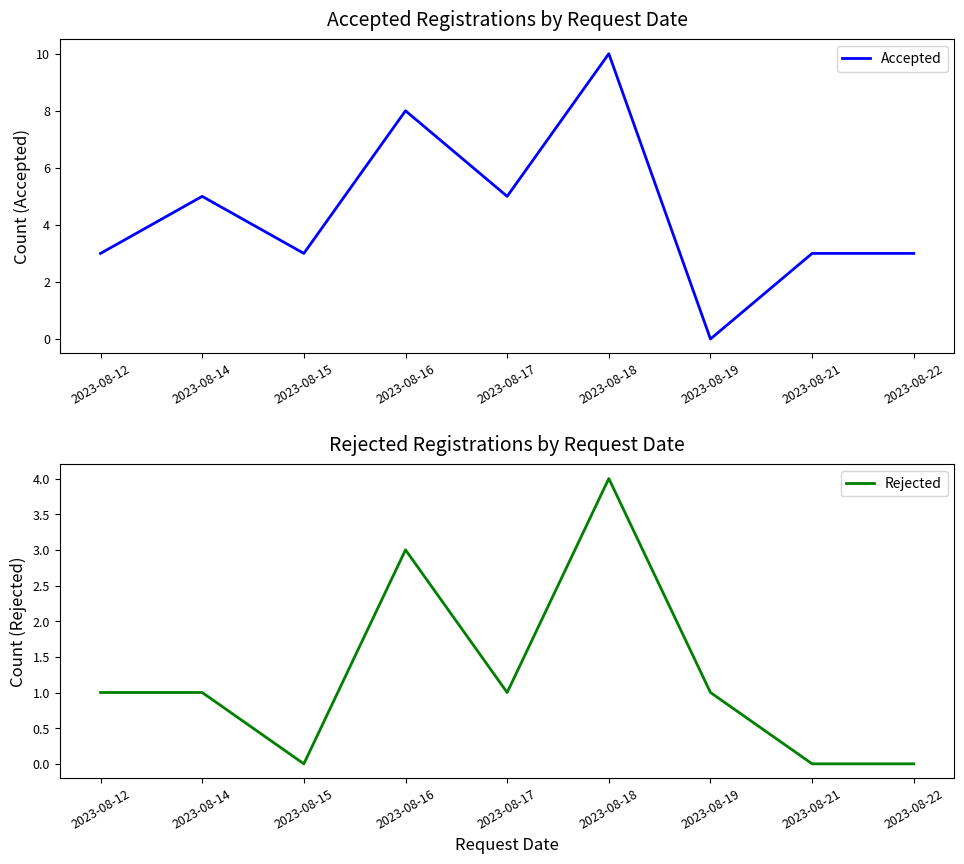

Reading left to right, extract all data points from this chart.

Accepted: 2023-08-12=3	2023-08-14=5	2023-08-15=3	2023-08-16=8	2023-08-17=5	2023-08-18=10	2023-08-19=0	2023-08-21=3	2023-08-22=3
Rejected: 2023-08-12=1	2023-08-14=1	2023-08-15=0	2023-08-16=3	2023-08-17=1	2023-08-18=4	2023-08-19=1	2023-08-21=0	2023-08-22=0